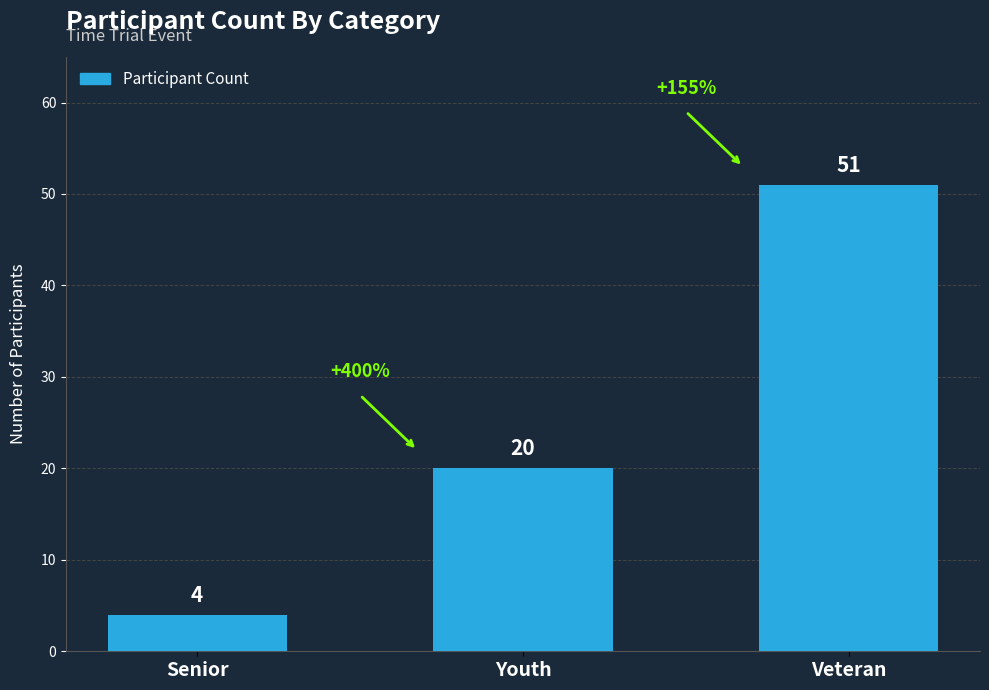

True or false: the data shows 51 at Veteran.

True